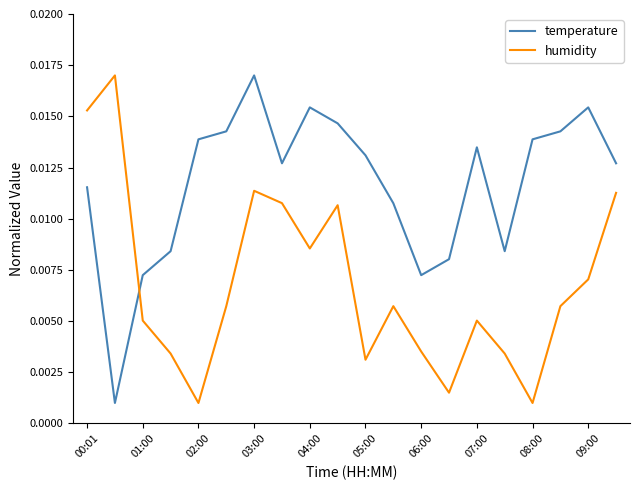

After their last crossing, which series has the higher values: temperature or humidity?

temperature